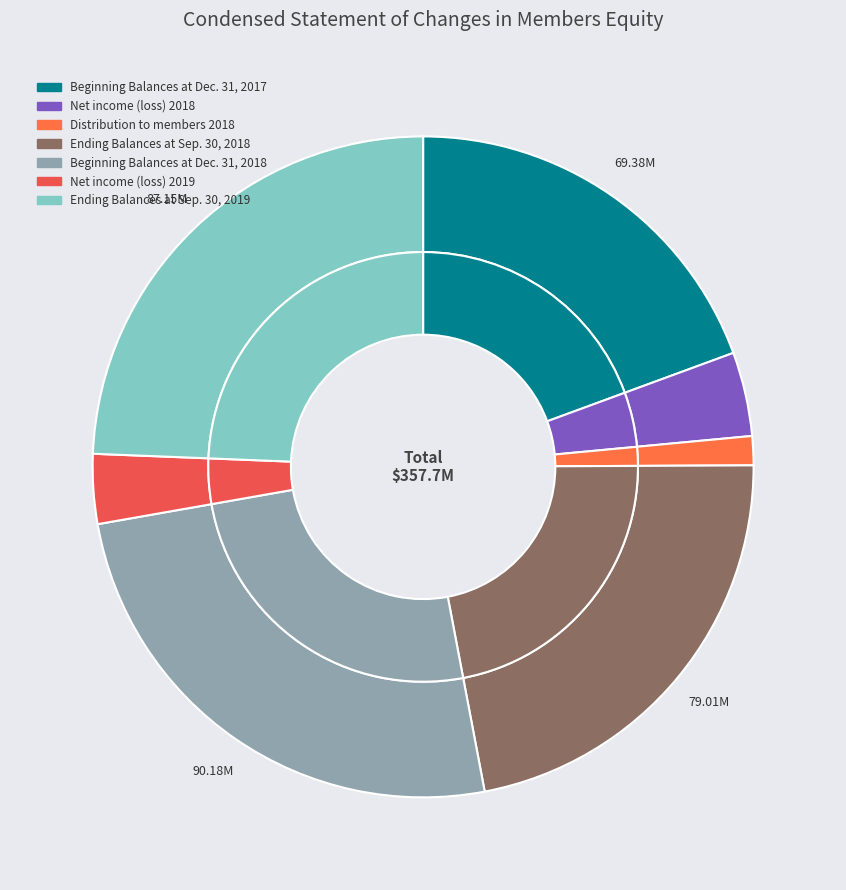

Approximately how many times larger is the value at Beginning Balances at Dec. 31, 2018 compared to Ending Balances at Sep. 30, 2018?

1.1